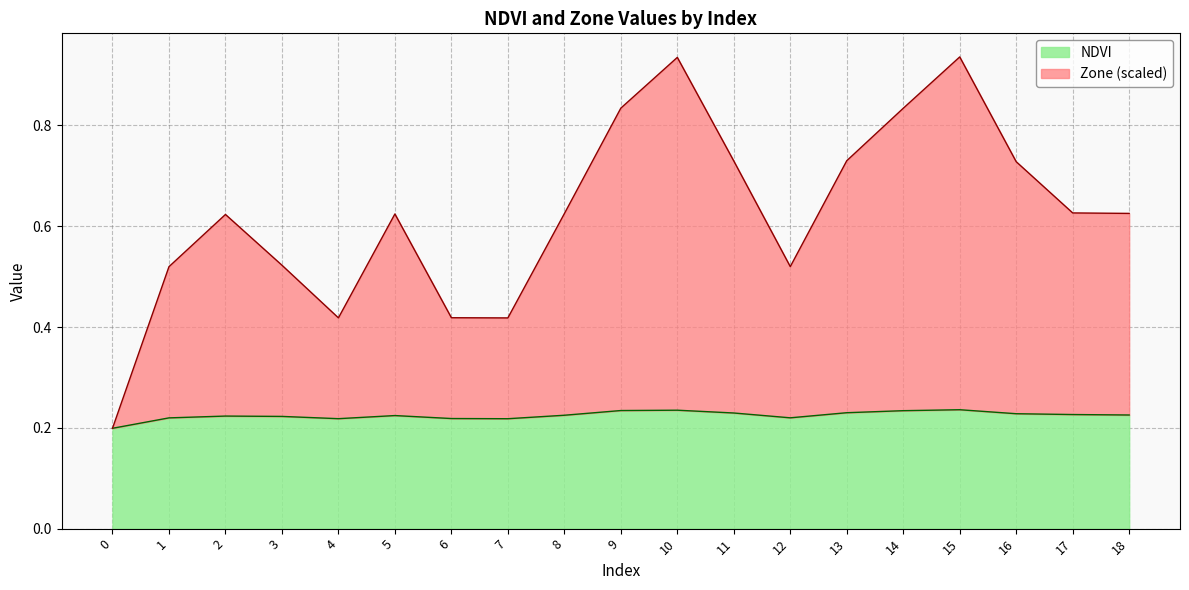

Rank the series at 0 from lowest to highest value.

NDVI, Zone